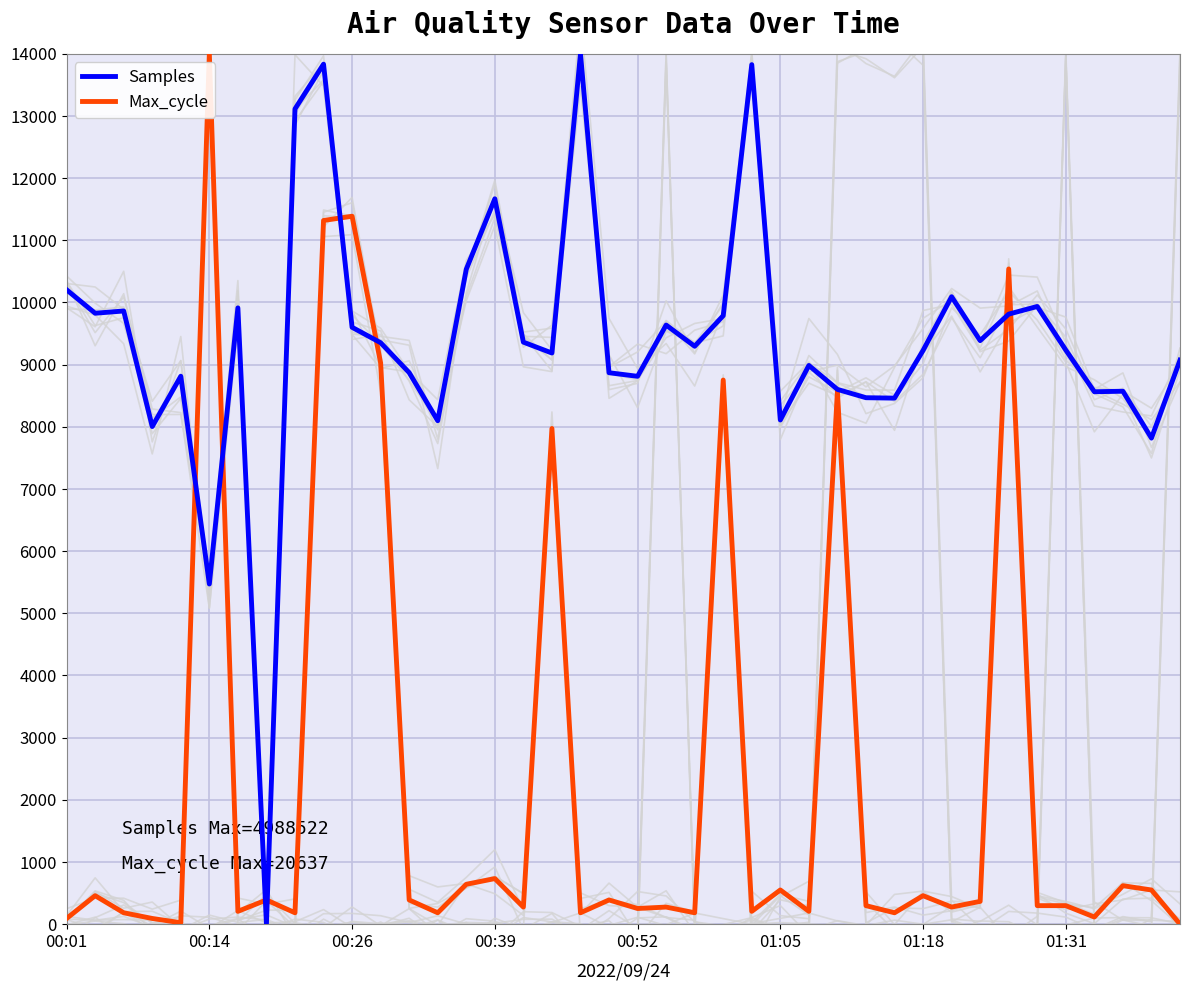

Which series has the largest total across all categories?

Samples